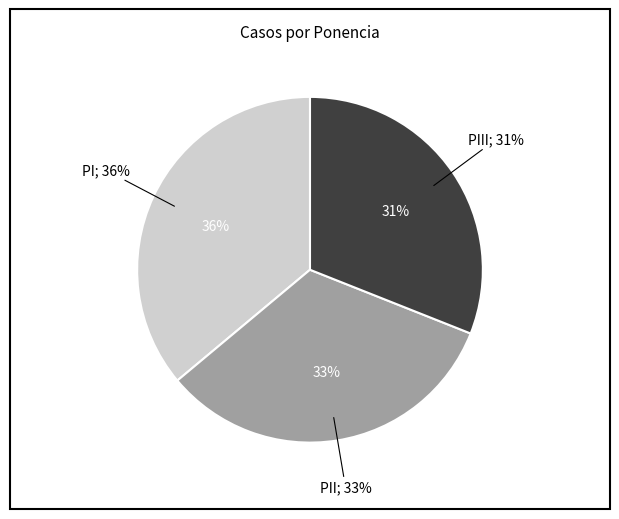

To the nearest percent, what is the combined percentage of PIII and PI?

67%